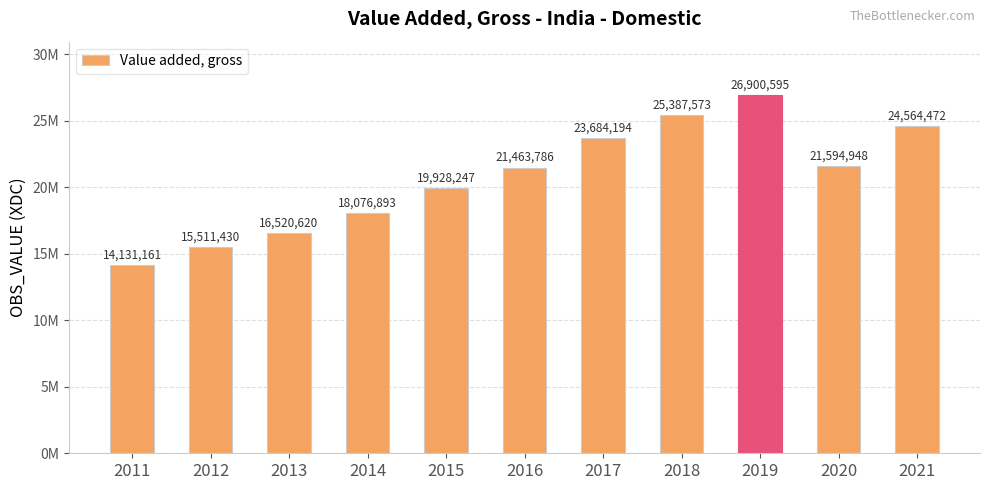

Does the chart contain stacked bars?

No